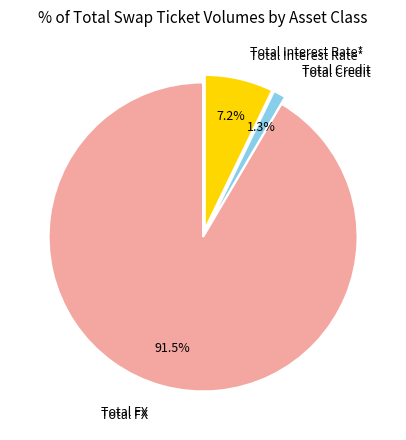

Is there a majority slice in this chart?

Yes